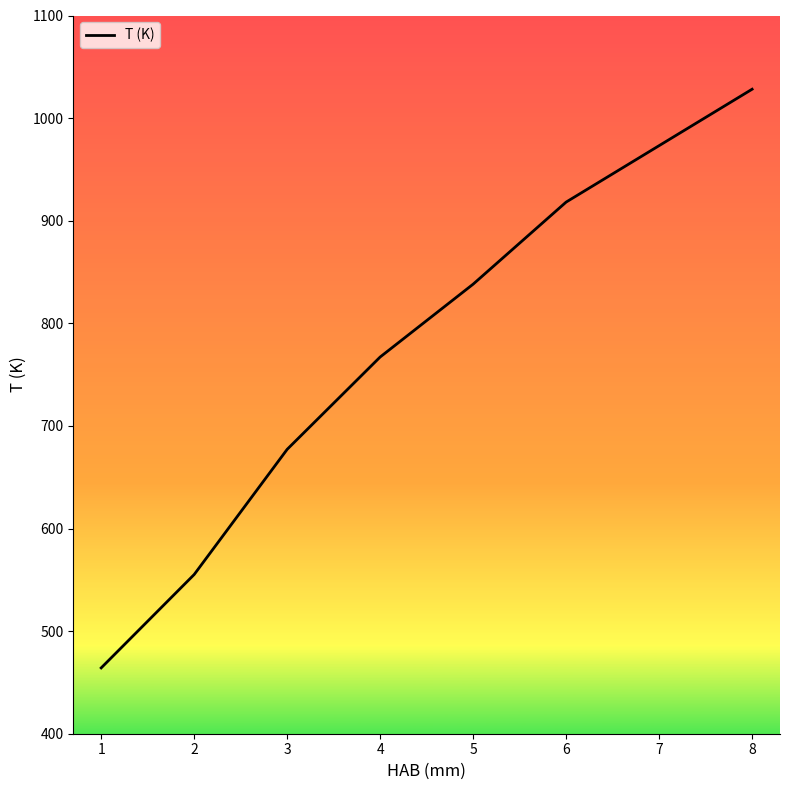

Rank the categories by value from highest to lowest.

8, 7, 6, 5, 4, 3, 2, 1